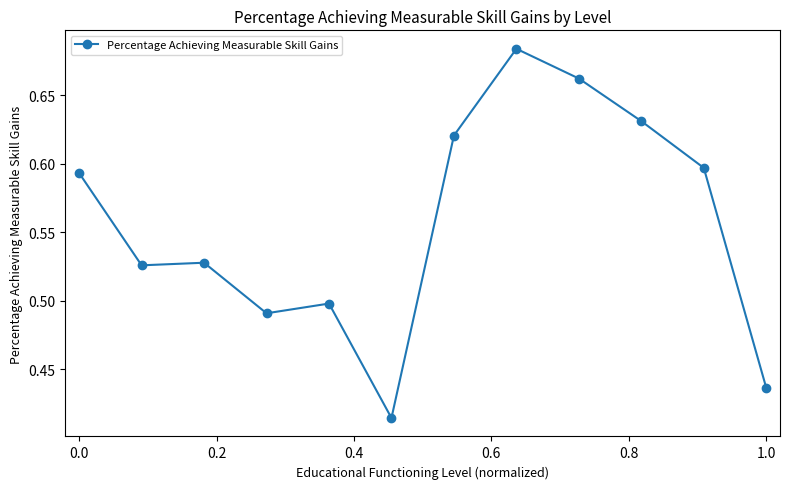

What is the difference between the maximum and minimum values?

0.3